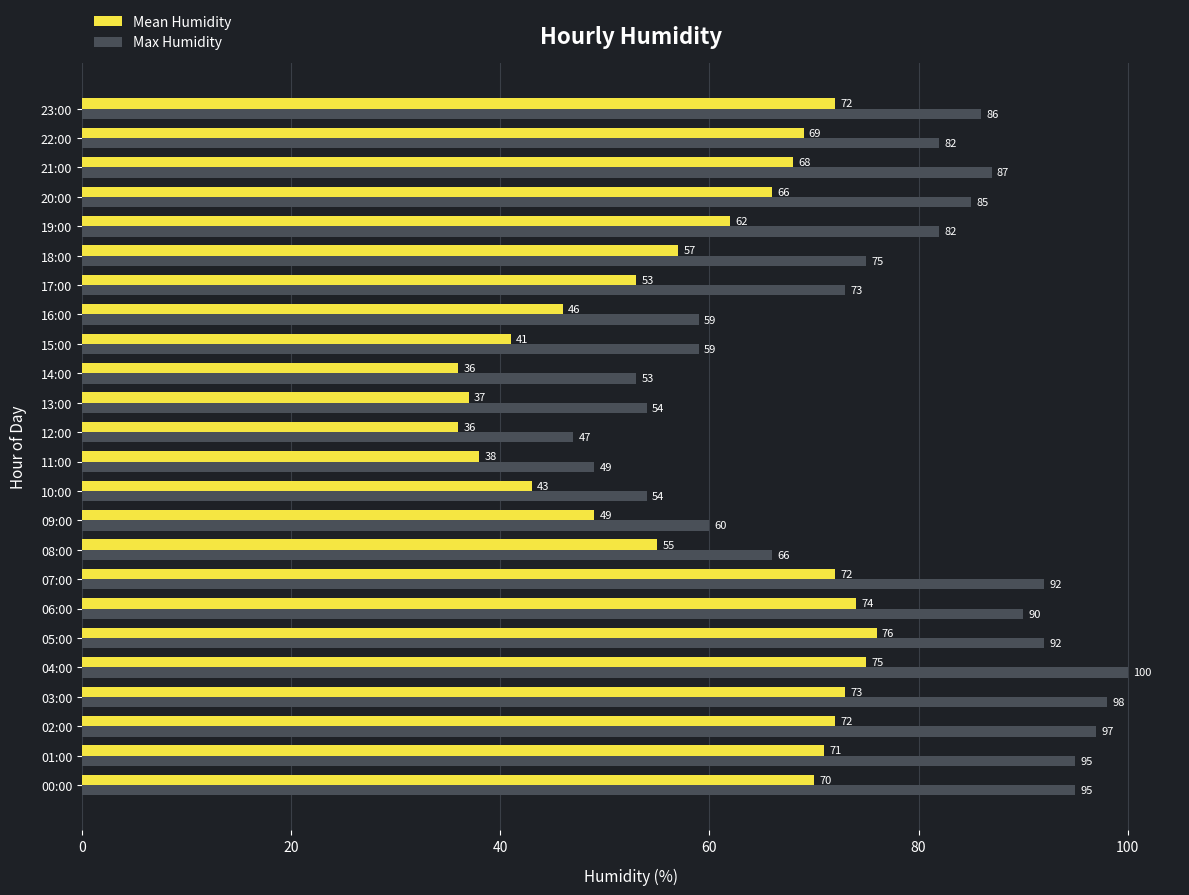

The Max Humidity series shows 53 at 14:00. True or false?

True